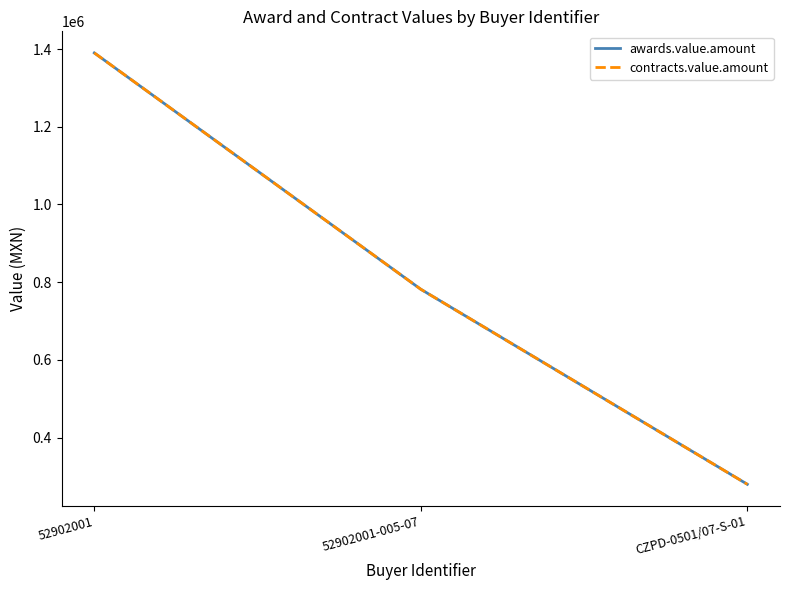

Reading left to right, transcribe all the data shown in this chart.

awards.value.amount: 52902001=1390000.0	52902001-005-07=781662.9	CZPD-0501/07-S-01=279777.8
contracts.value.amount: 52902001=1390000.0	52902001-005-07=781662.9	CZPD-0501/07-S-01=279777.8